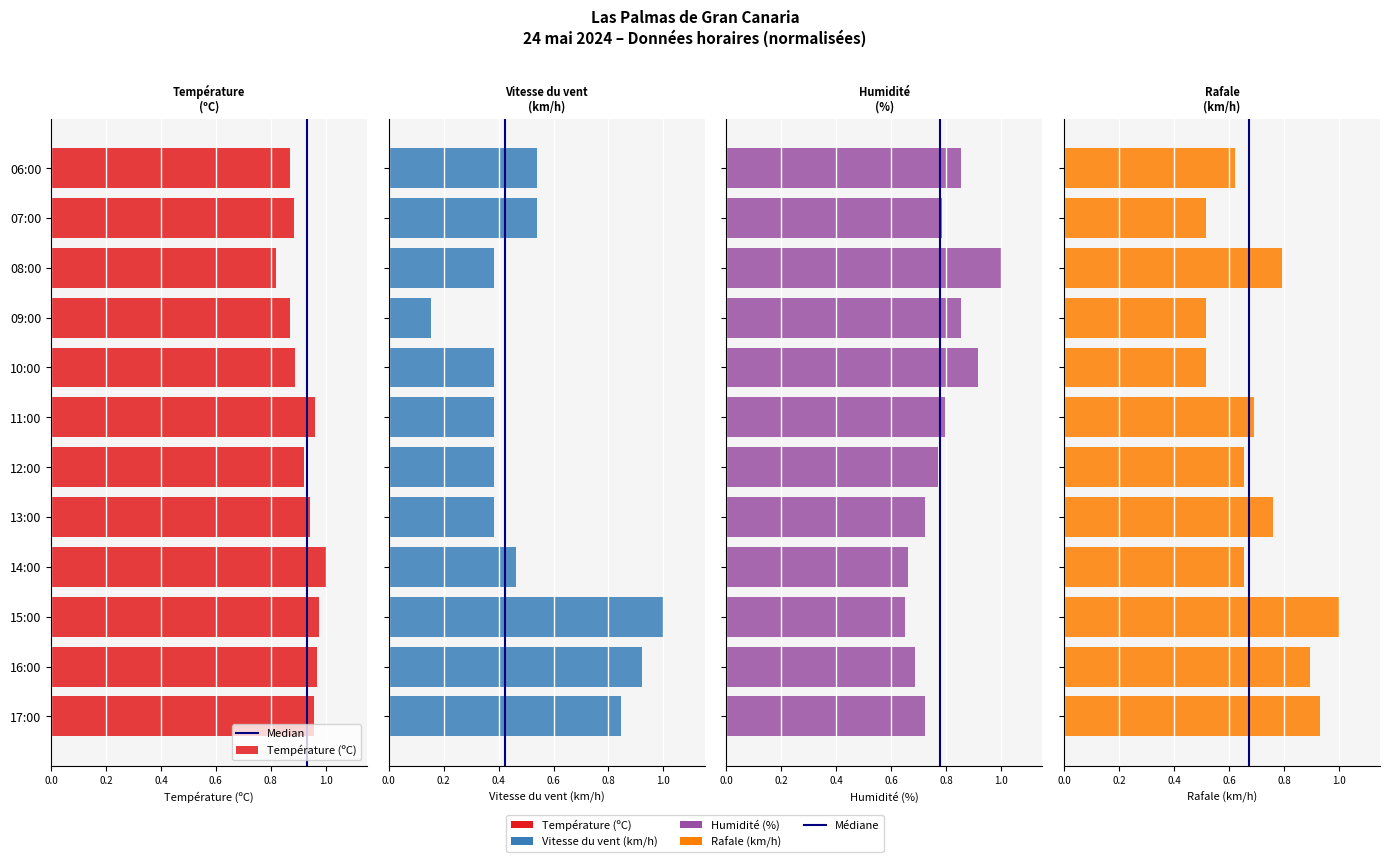

Rank the categories by Vitesse du vent (km/h) value from highest to lowest.

15:00, 16:00, 17:00, 07:00, 06:00, 14:00, 13:00, 12:00, 11:00, 10:00, 08:00, 09:00